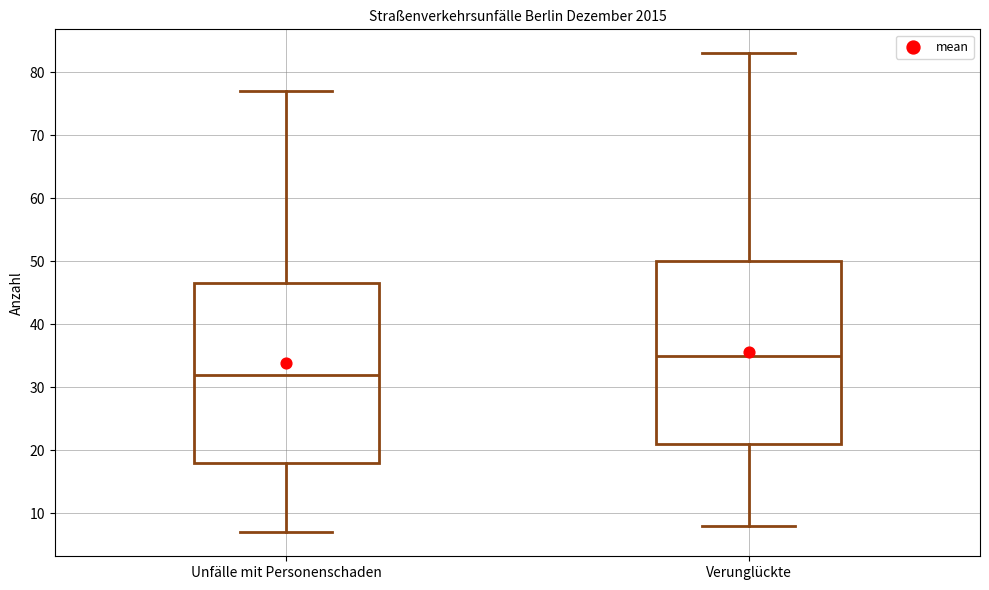

Where is the upper edge of the box for Verunglückte on the y-axis? The values are not printed on the chart, so give them approximately, as read against the axis.

50